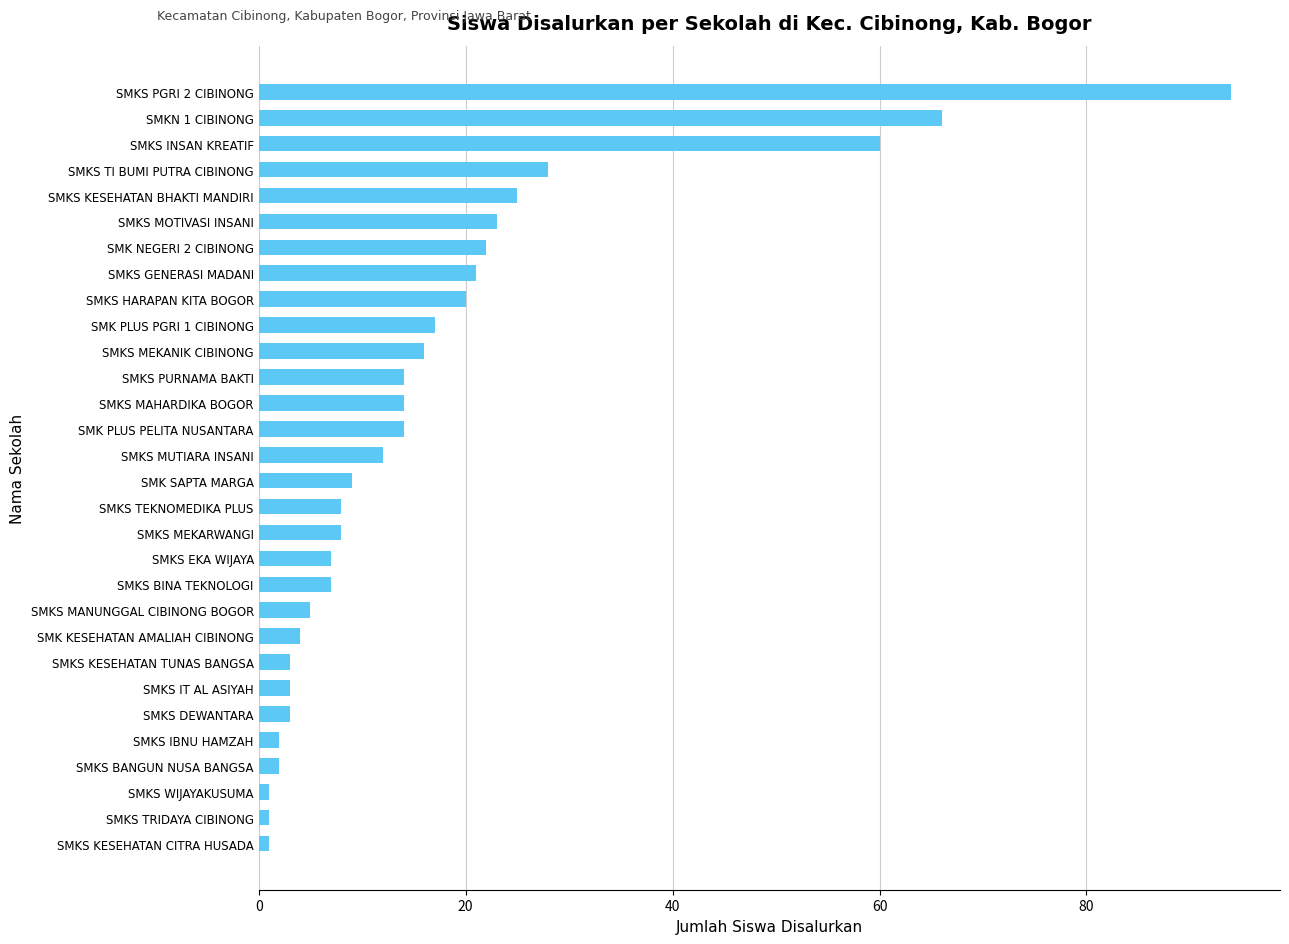

How many bars are there in total?

30